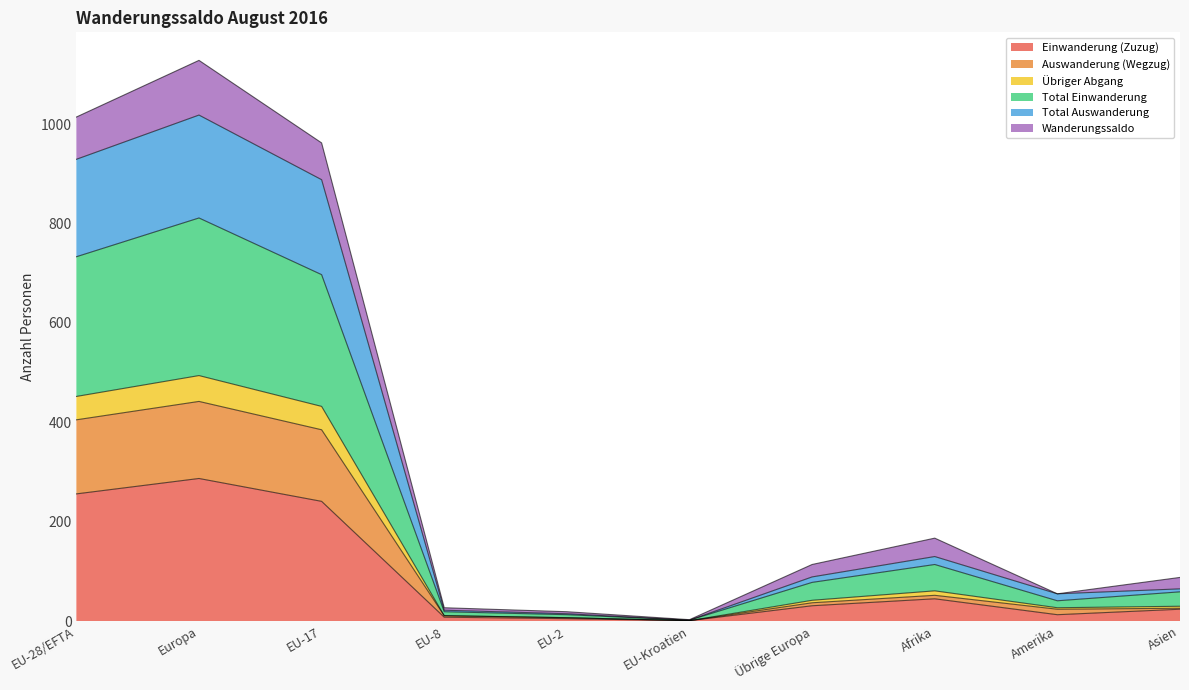

How many lines are shown in the chart?

6